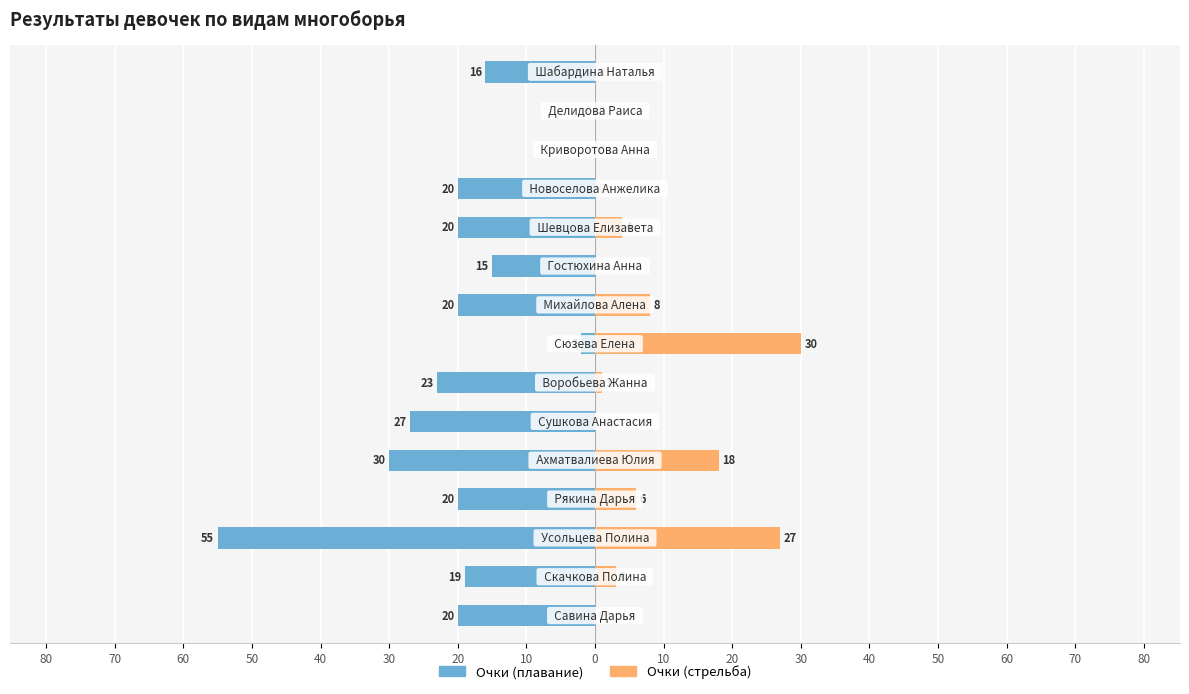

Which series has the largest range (max minus min)?

Очки (плавание)